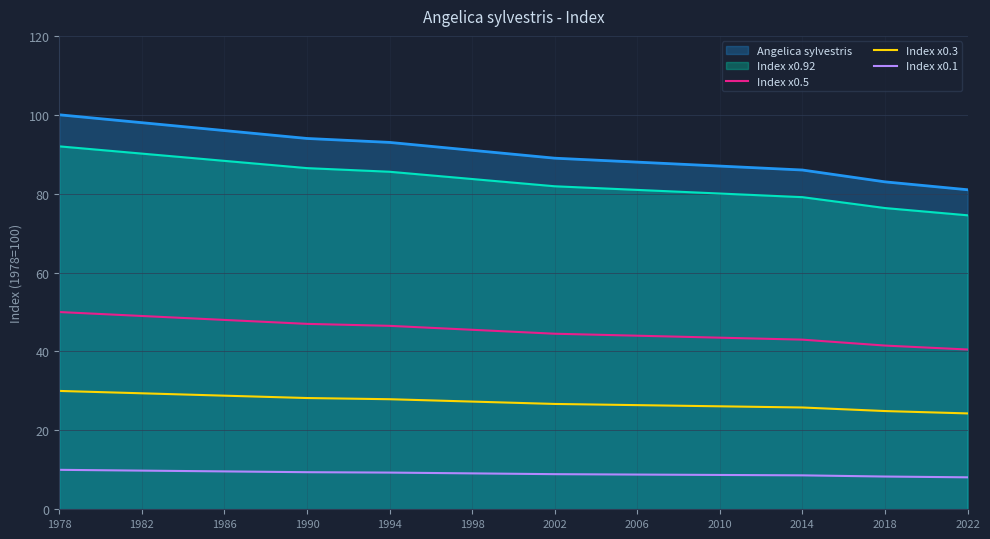

What is the value of the Index x0.3 point at the 11th from the left?

24.9